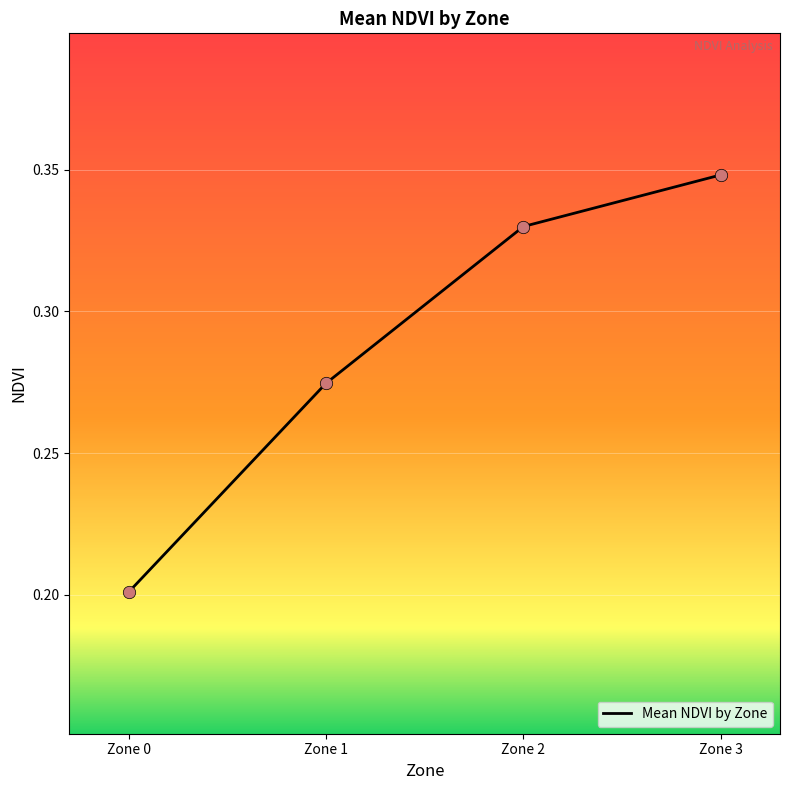

What is the change in value from Zone 0 to Zone 1?

+0.1